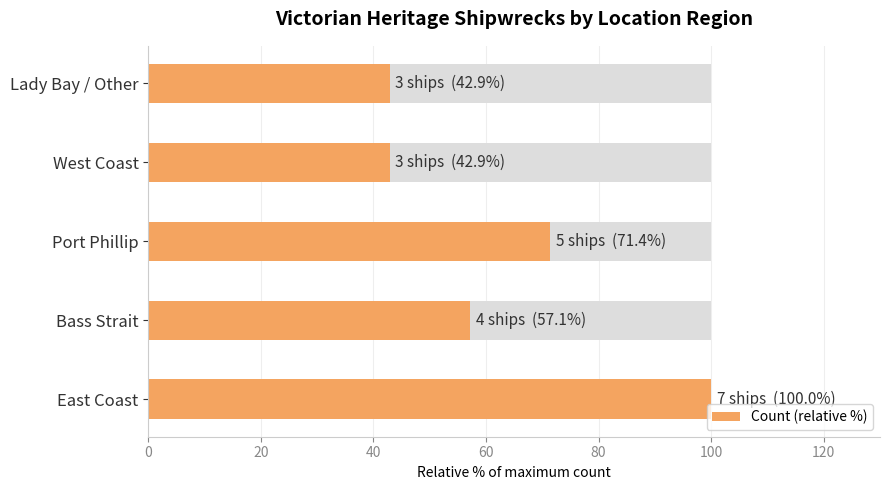

What is the sum of all values?

314.3